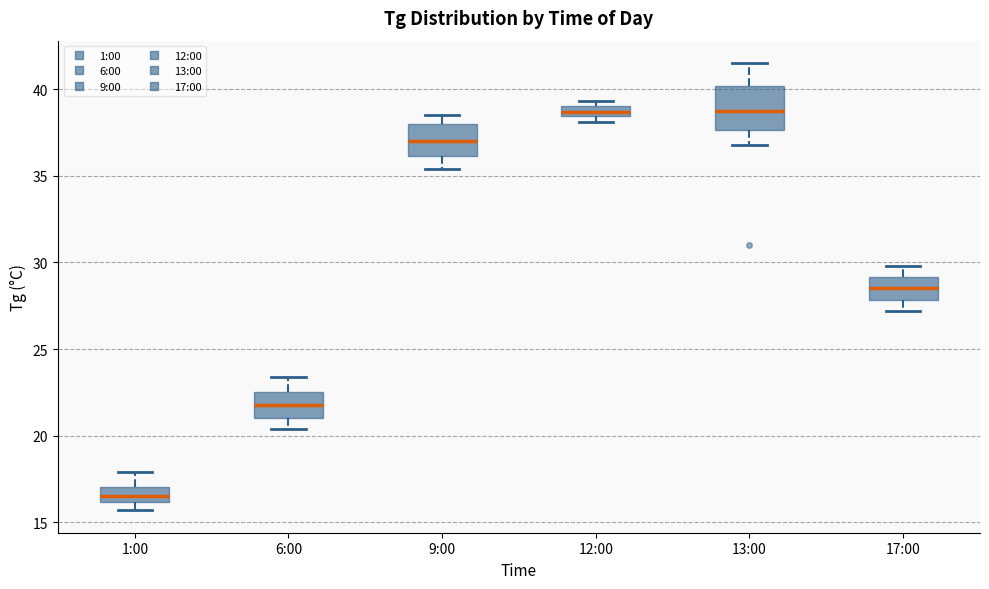

Where is the upper edge of the box for 1:00 on the y-axis? The values are not printed on the chart, so give them approximately, as read against the axis.

17.0